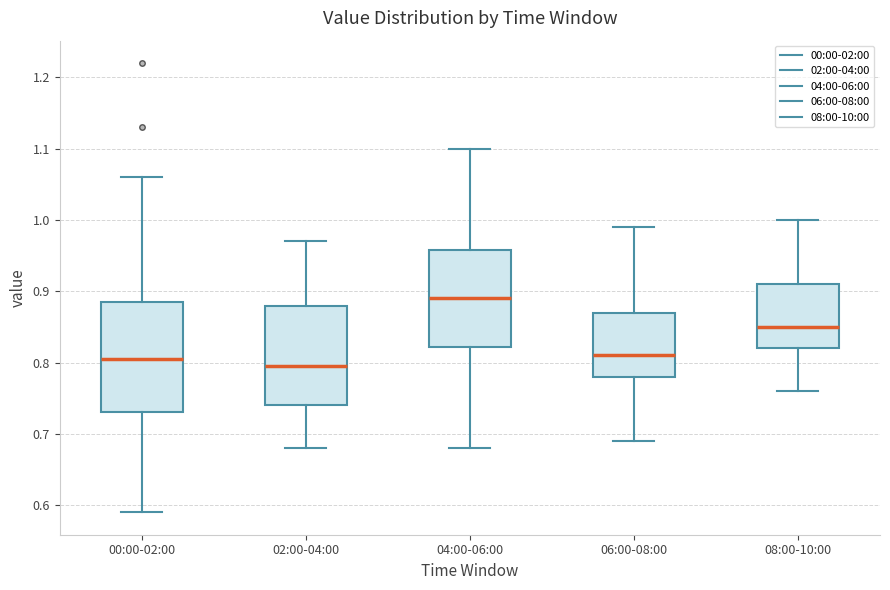

Reading left to right, transcribe this box plot: for each box, give where its median line is, the range the box spans, and where its two whiskers end, as read against the y-axis. The values are not printed on the chart, so give them approximately, as read against the axis.

00:00-02:00: median 0.81, box 0.73 to 0.89, whiskers 0.59 to 1.06
02:00-04:00: median 0.80, box 0.74 to 0.88, whiskers 0.68 to 0.97
04:00-06:00: median 0.89, box 0.82 to 0.96, whiskers 0.68 to 1.10
06:00-08:00: median 0.81, box 0.78 to 0.87, whiskers 0.69 to 0.99
08:00-10:00: median 0.85, box 0.82 to 0.91, whiskers 0.76 to 1.00